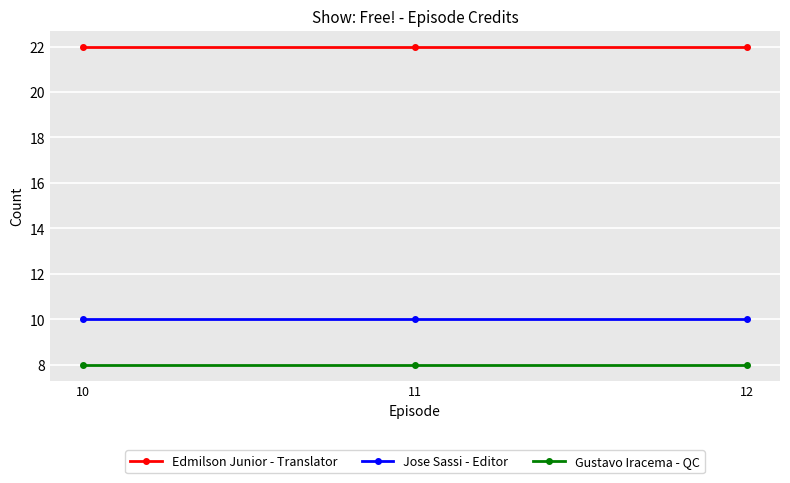

True or false: Gustavo Iracema - QC has a value of 4 at 11.

False